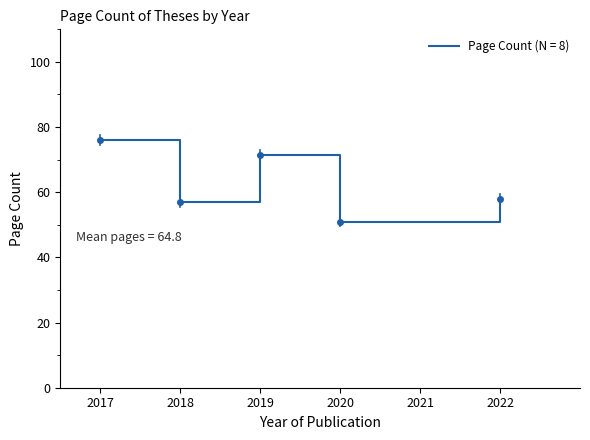

What is the ratio of the value at 2018 to the value at 2019?

0.8